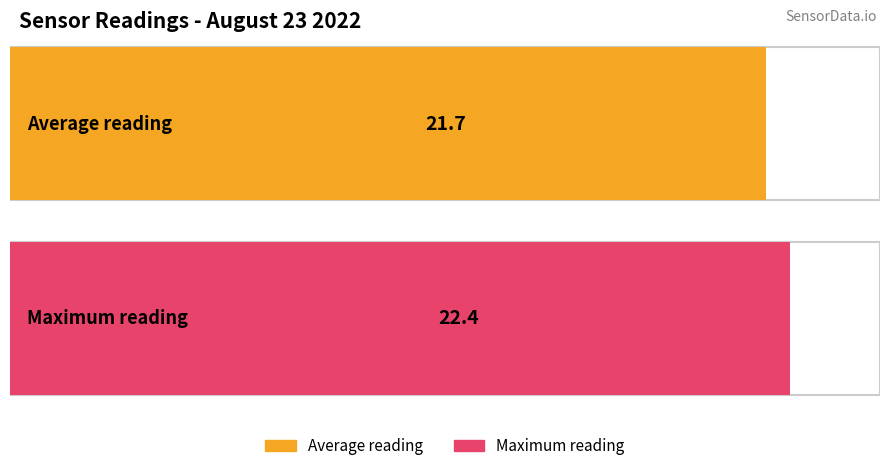

What is the average value?

21.7